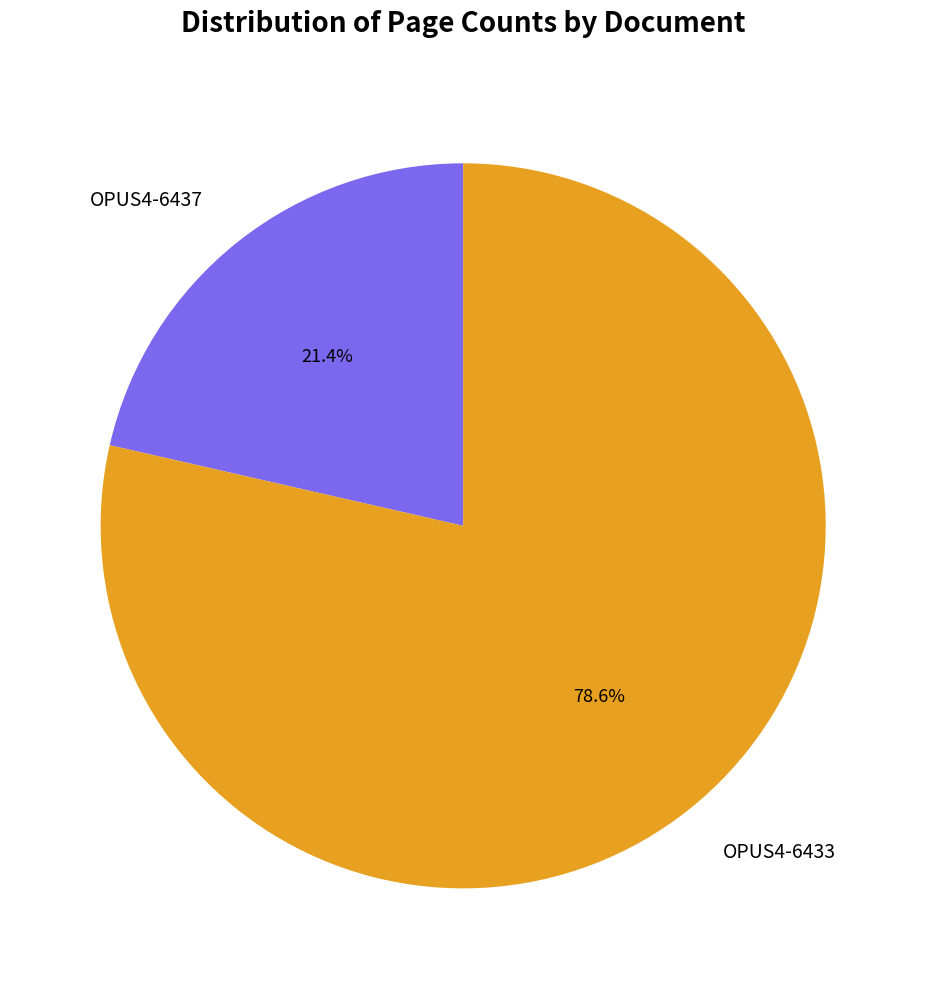

How many segments does this pie chart have?

2